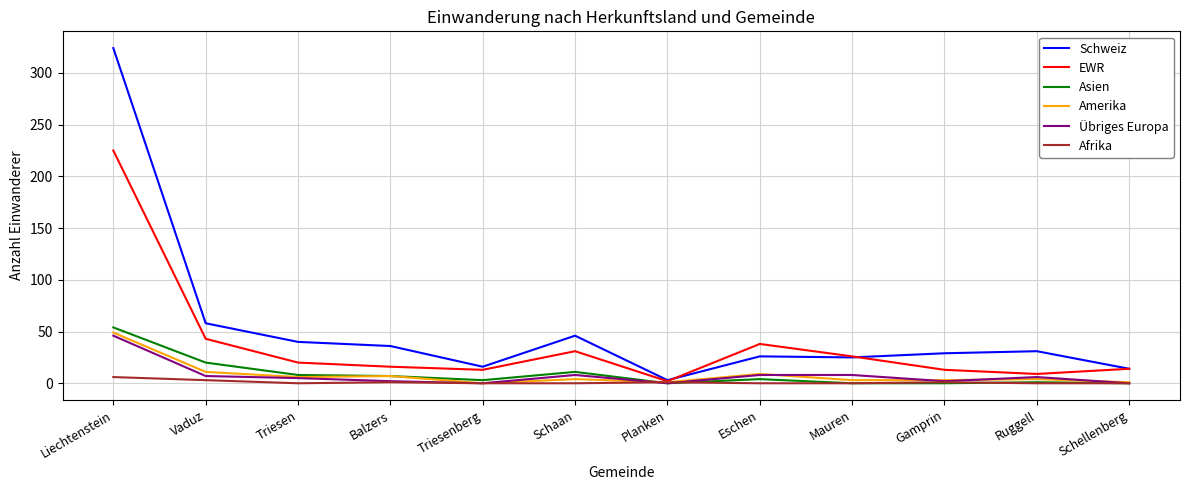

What is the maximum value shown in the chart?

324